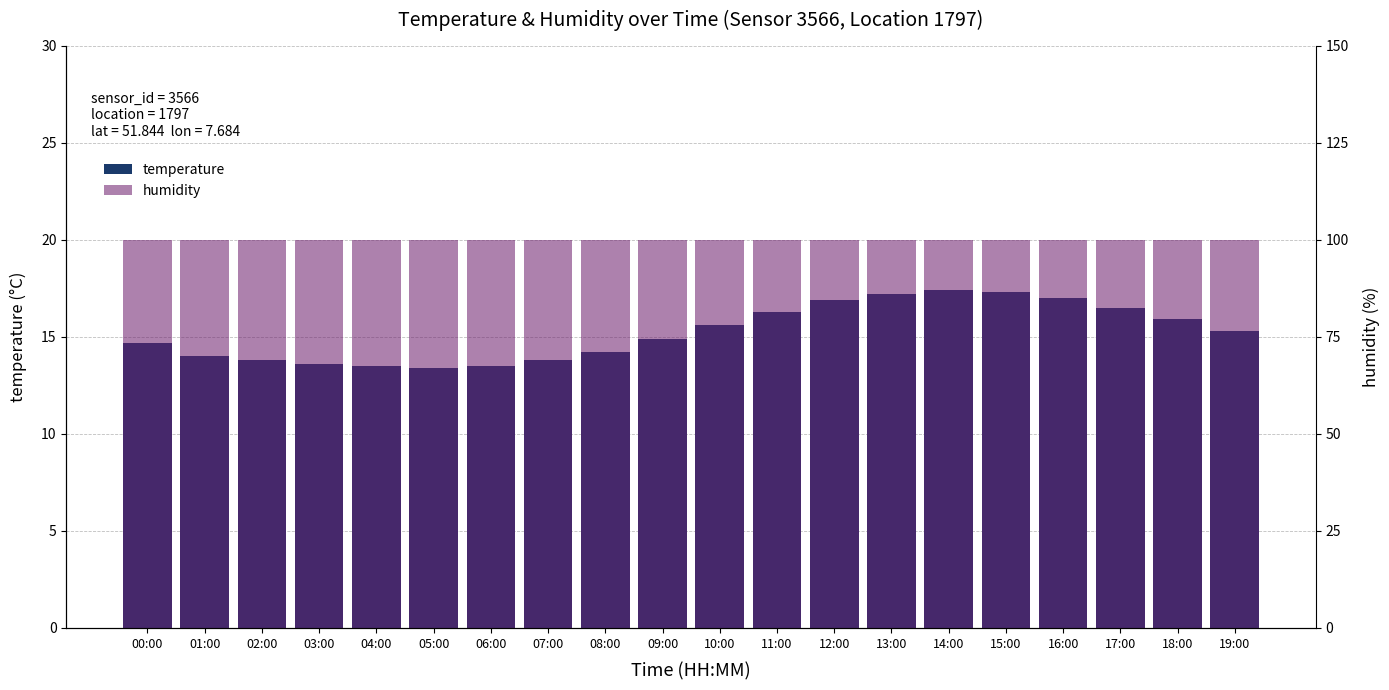

At how many categories does at least one series exceed 85?

20